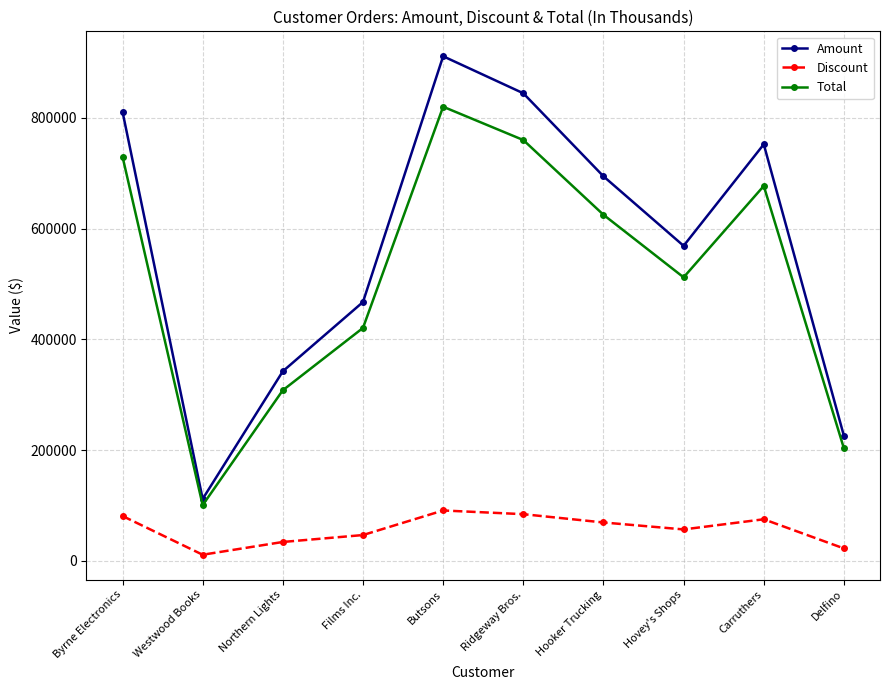

True or false: Total and Amount cross at least once.

False